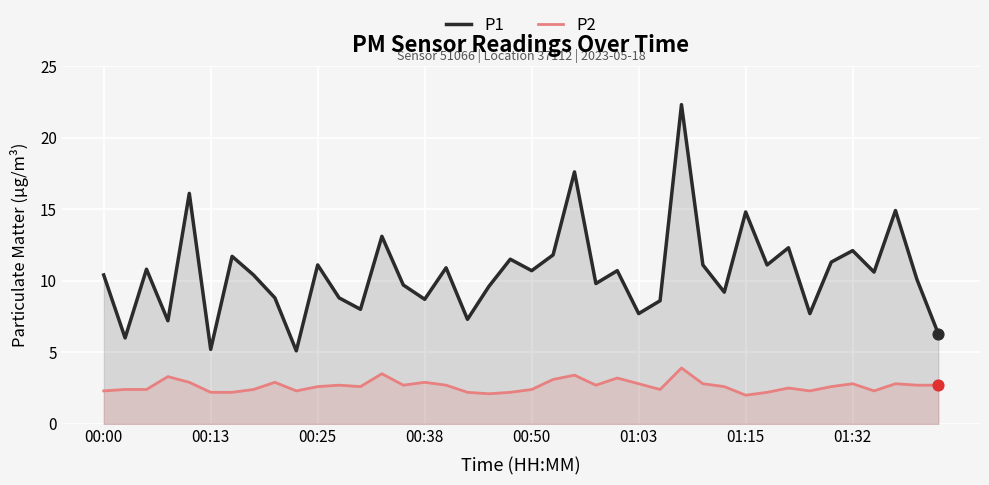

Which series contains the highest Y value?

P1